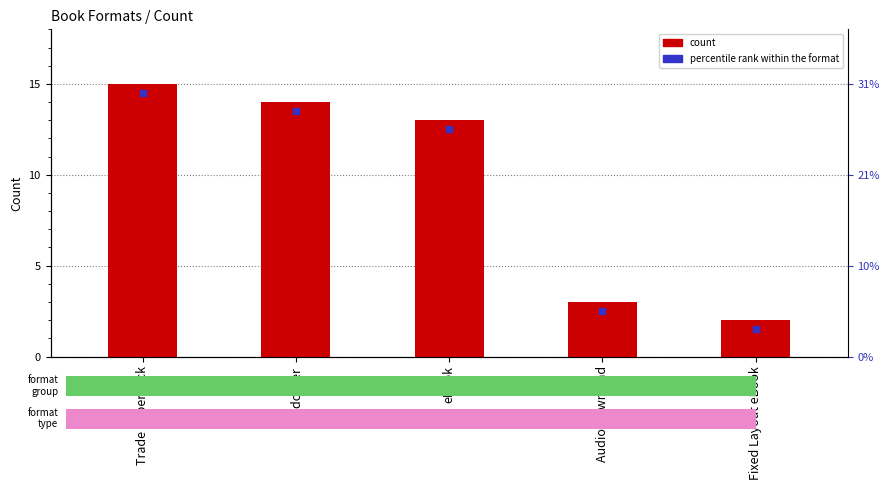

What is the value of the 2nd bar from the left?

14